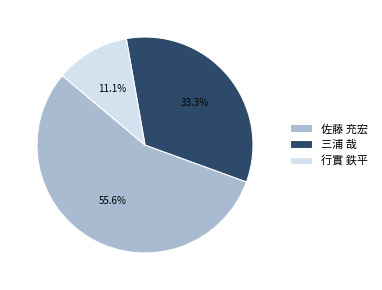

What portion of the pie excludes 佐藤 充宏?

44.4%